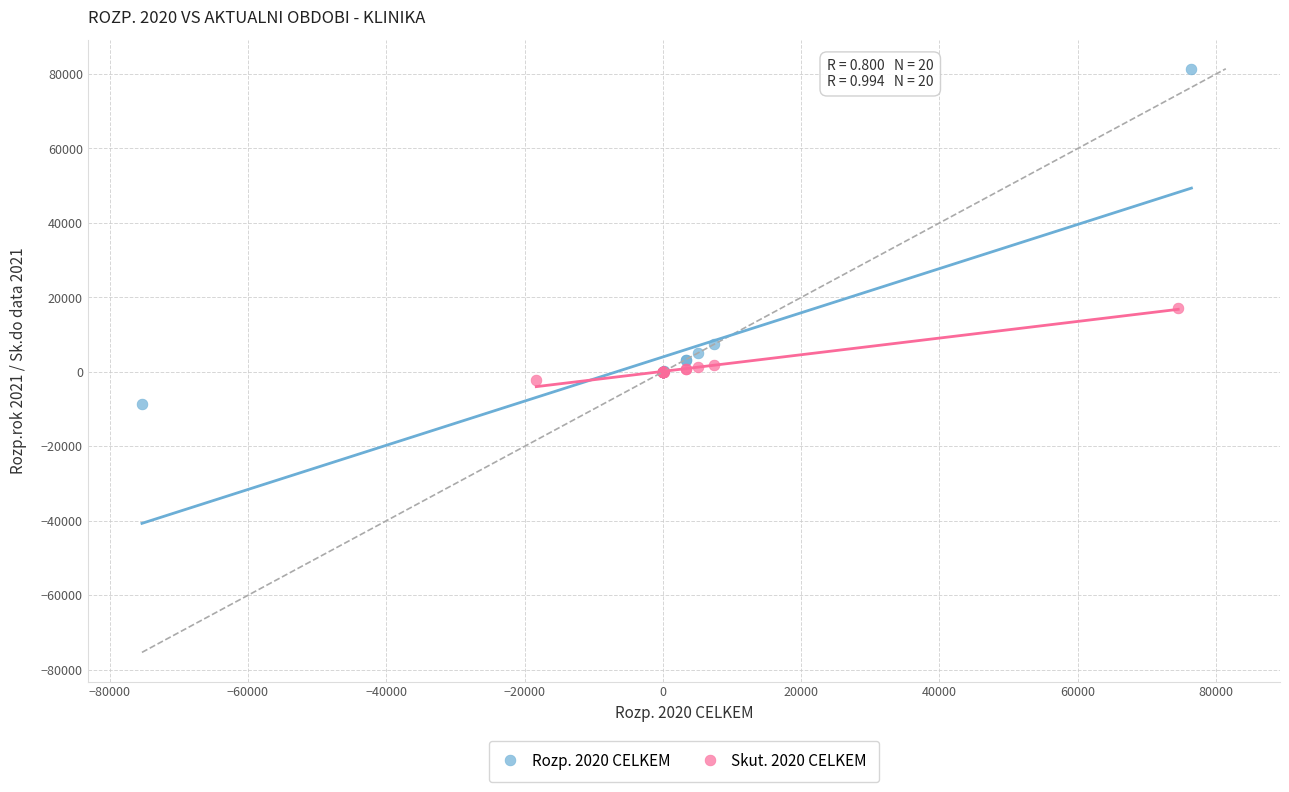

What are all the series names shown in the legend?

Rozp. 2020 CELKEM, Skut. 2020 CELKEM